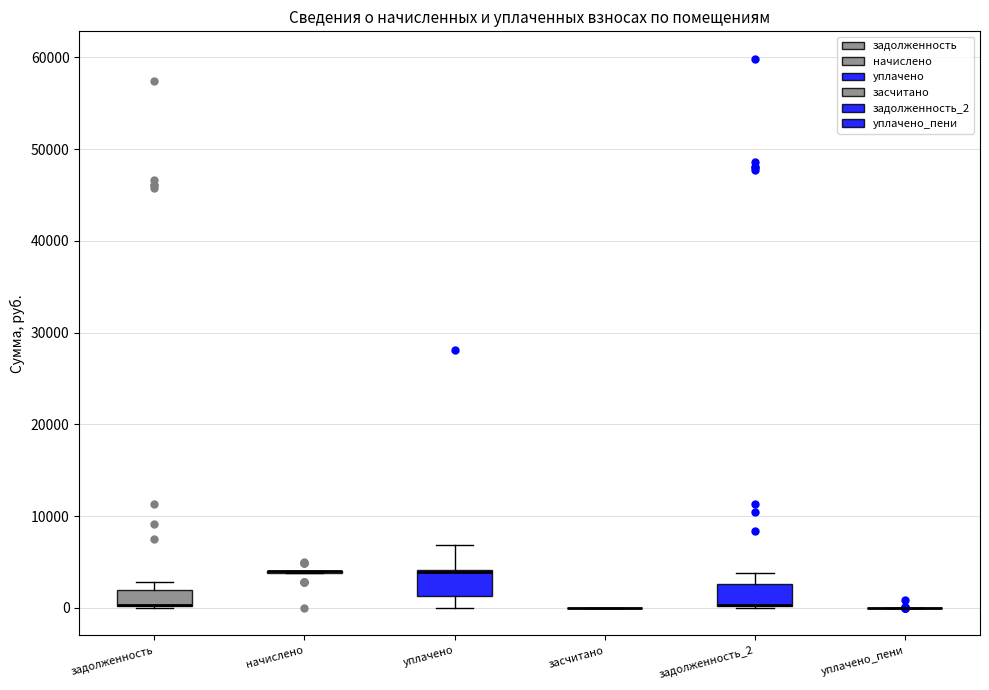

Reading left to right, transcribe this box plot: for each box, give where its median line is, the range the box spans, and where its two whiskers end, as read against the y-axis. The values are not printed on the chart, so give them approximately, as read against the axis.

задолженность: median 0 (drawn on the box's lower edge), box 0 to 2000, whiskers 0 to 3000
начислено: box collapsed to a line at 4000, whiskers 4000 to 4000
уплачено: median 4000 (drawn on the box's upper edge), box 1000 to 4000, whiskers 0 to 7000
засчитано: box collapsed to a line at 0, whiskers 0 to 0
задолженность_2: median 0 (drawn on the box's lower edge), box 0 to 3000, whiskers 0 to 4000
уплачено_пени: box collapsed to a line at 0, whiskers 0 to 0